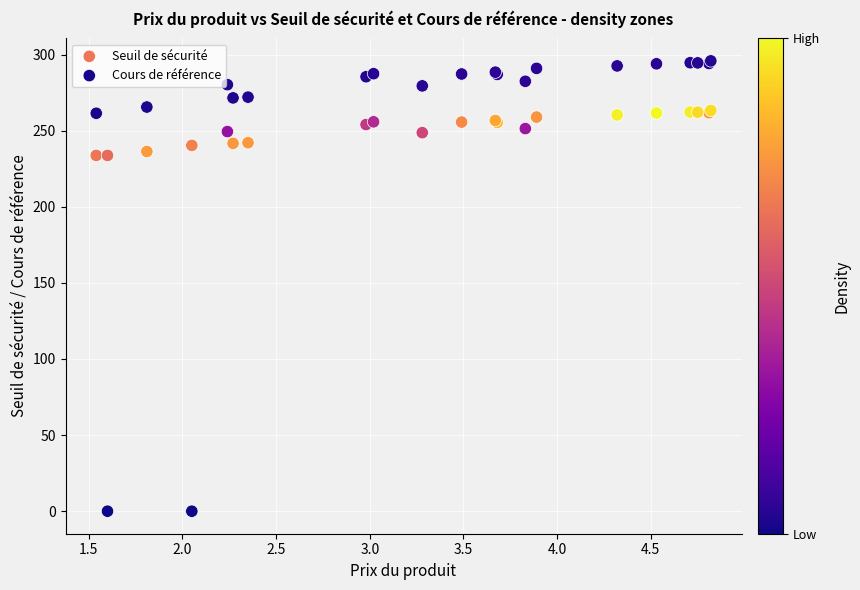

Which series reaches the maximum Y coordinate?

Cours de référence